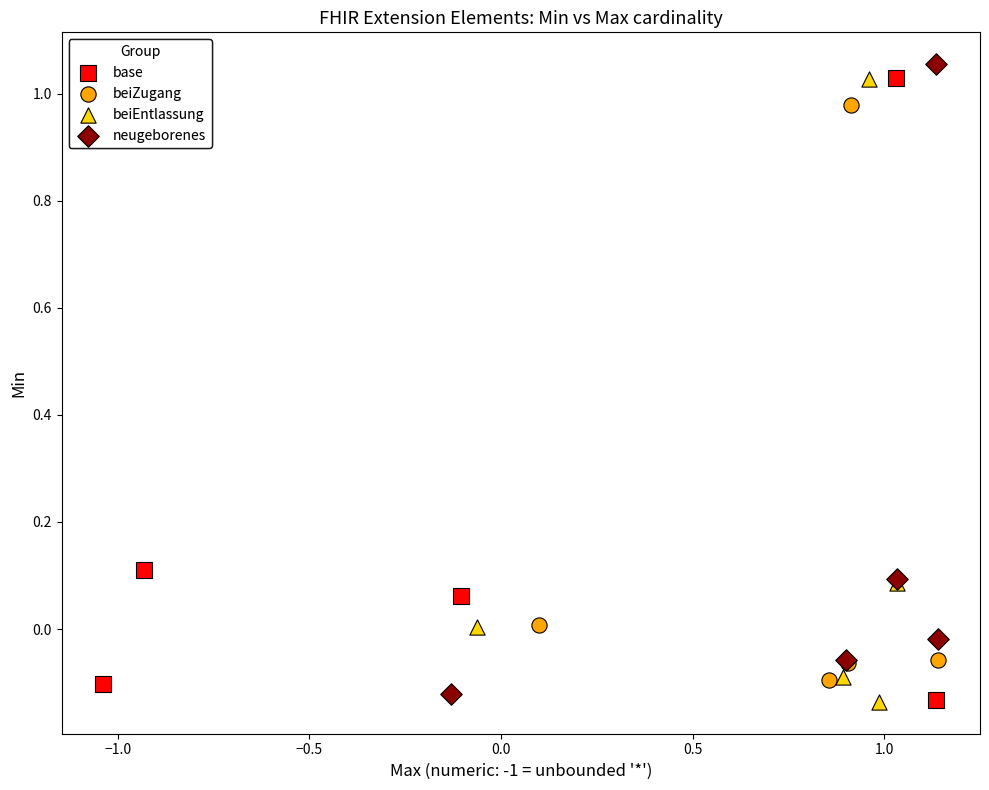

Which series has the largest Y range (max minus min)?

neugeborenes